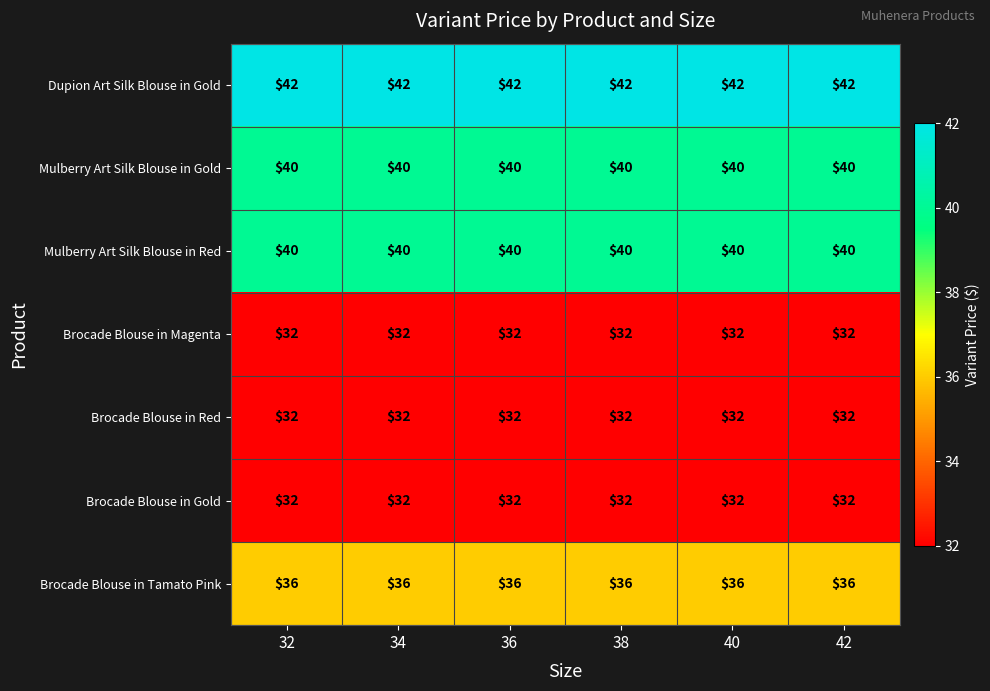

What is the smallest value displayed?

32